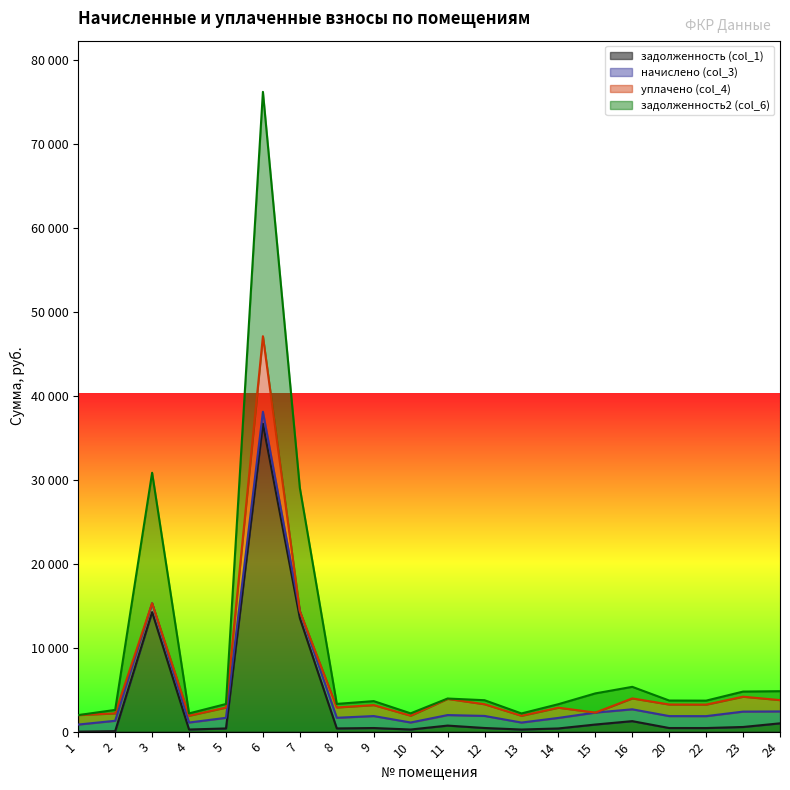

What is the difference between the maximum and minimum values in the задолженность2 (col_6) series?

74270.9